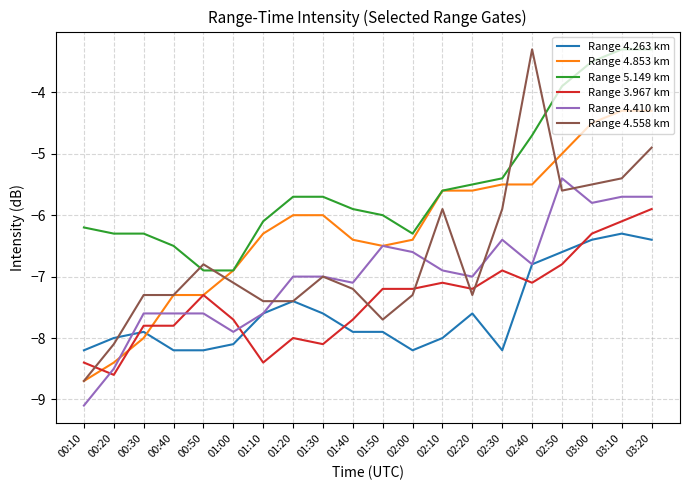

Reading right to left, extract all data points from this chart.

Range 4.263 km: 03:20=-6.4	03:10=-6.3	03:00=-6.4	02:50=-6.6	02:40=-6.8	02:30=-8.2	02:20=-7.6	02:10=-8.0	02:00=-8.2	01:50=-7.9	01:40=-7.9	01:30=-7.6	01:20=-7.4	01:10=-7.6	01:00=-8.1	00:50=-8.2	00:40=-8.2	00:30=-7.9	00:20=-8.0	00:10=-8.2
Range 4.853 km: 03:20=-4.3	03:10=-4.3	03:00=-4.5	02:50=-5.0	02:40=-5.5	02:30=-5.5	02:20=-5.6	02:10=-5.6	02:00=-6.4	01:50=-6.5	01:40=-6.4	01:30=-6.0	01:20=-6.0	01:10=-6.3	01:00=-6.9	00:50=-7.3	00:40=-7.3	00:30=-8.0	00:20=-8.4	00:10=-8.7
Range 5.149 km: 03:20=-3.3	03:10=-3.3	03:00=-3.5	02:50=-3.9	02:40=-4.7	02:30=-5.4	02:20=-5.5	02:10=-5.6	02:00=-6.3	01:50=-6.0	01:40=-5.9	01:30=-5.7	01:20=-5.7	01:10=-6.1	01:00=-6.9	00:50=-6.9	00:40=-6.5	00:30=-6.3	00:20=-6.3	00:10=-6.2
Range 3.967 km: 03:20=-5.9	03:10=-6.1	03:00=-6.3	02:50=-6.8	02:40=-7.1	02:30=-6.9	02:20=-7.2	02:10=-7.1	02:00=-7.2	01:50=-7.2	01:40=-7.7	01:30=-8.1	01:20=-8.0	01:10=-8.4	01:00=-7.7	00:50=-7.3	00:40=-7.8	00:30=-7.8	00:20=-8.6	00:10=-8.4
Range 4.410 km: 03:20=-5.7	03:10=-5.7	03:00=-5.8	02:50=-5.4	02:40=-6.8	02:30=-6.4	02:20=-7.0	02:10=-6.9	02:00=-6.6	01:50=-6.5	01:40=-7.1	01:30=-7.0	01:20=-7.0	01:10=-7.6	01:00=-7.9	00:50=-7.6	00:40=-7.6	00:30=-7.6	00:20=-8.5	00:10=-9.1
Range 4.558 km: 03:20=-4.9	03:10=-5.4	03:00=-5.5	02:50=-5.6	02:40=-3.3	02:30=-5.9	02:20=-7.3	02:10=-5.9	02:00=-7.3	01:50=-7.7	01:40=-7.2	01:30=-7.0	01:20=-7.4	01:10=-7.4	01:00=-7.1	00:50=-6.8	00:40=-7.3	00:30=-7.3	00:20=-8.1	00:10=-8.7